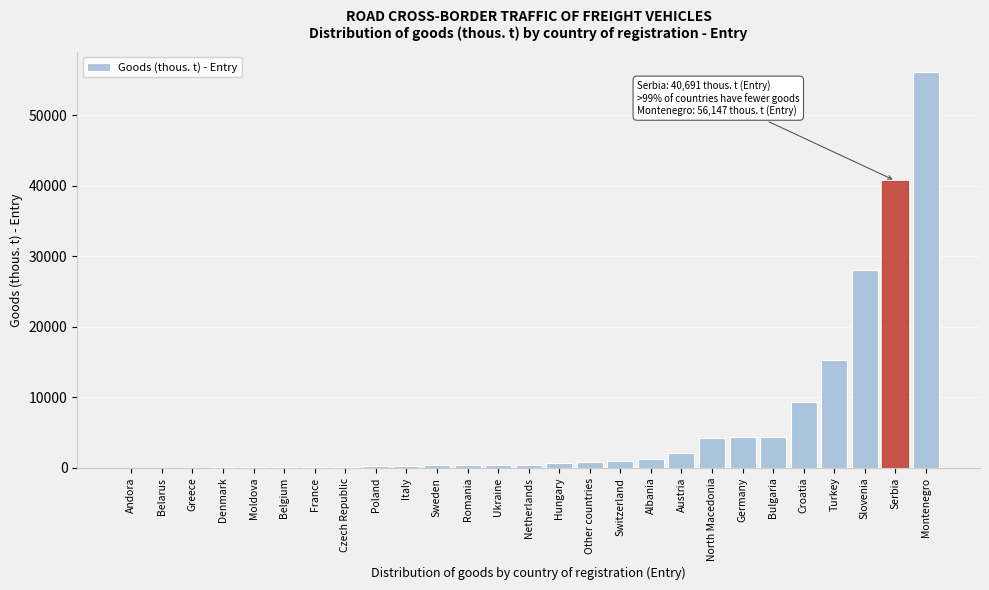

What is the sum of all values?

171260